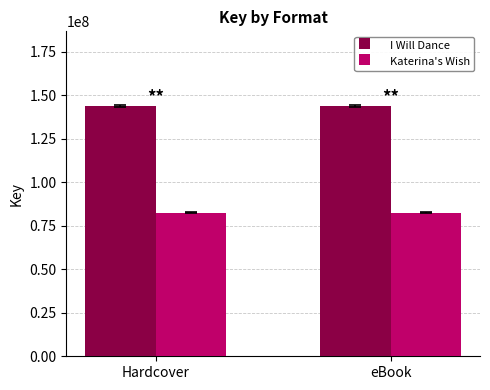

Which series has the largest total across all categories?

I Will Dance